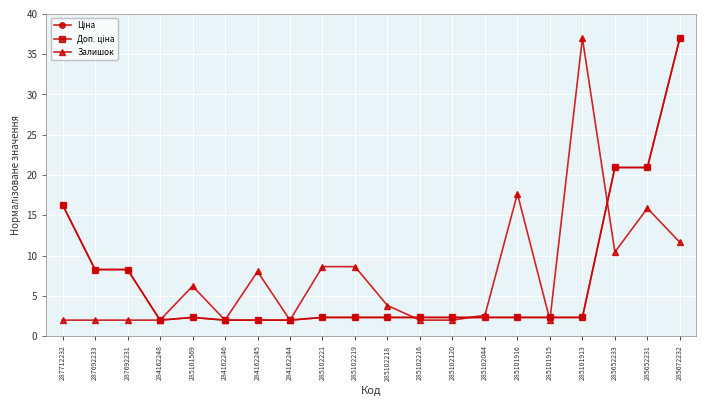

Does the chart display data point markers on the line(s)?

Yes